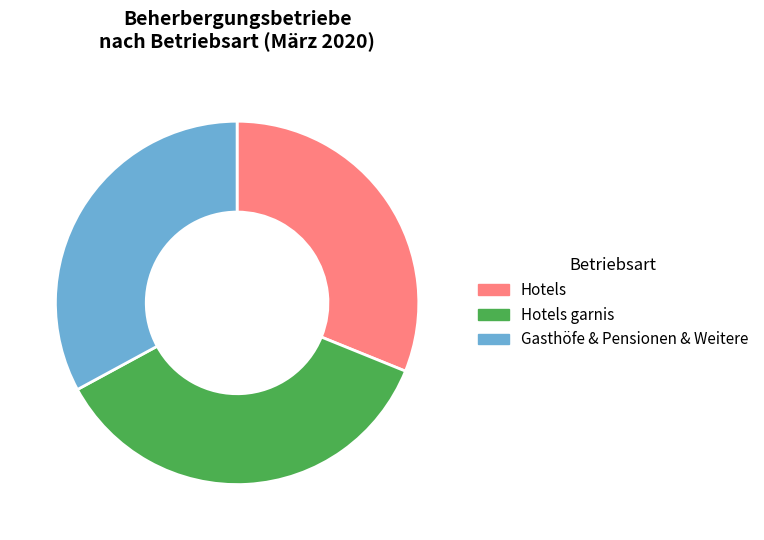

Is there a majority slice in this chart?

No